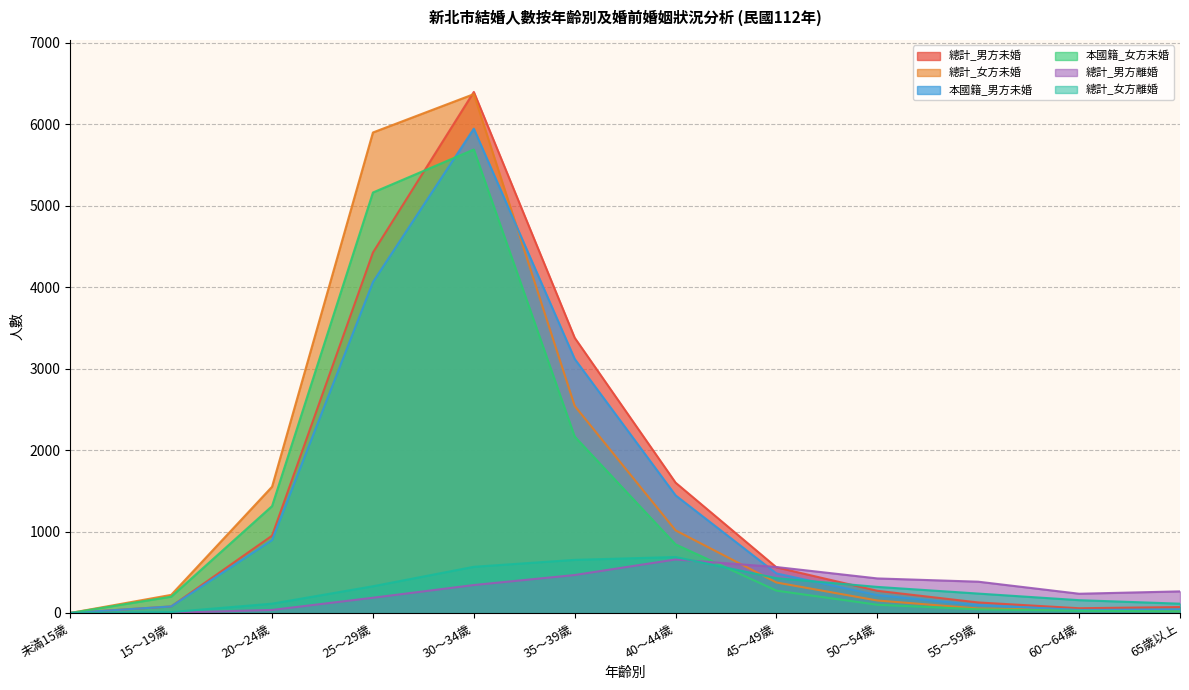

Reading left to right, extract all data points from this chart.

總計_男方未婚: 未滿15歲=0	15～19歲=80	20～24歲=949	25～29歲=4426	30～34歲=6398	35～39歲=3379	40～44歲=1600	45～49歲=560	50～54歲=272	55～59歲=129	60～64歲=58	65歲以上=73
總計_女方未婚: 未滿15歲=0	15～19歲=222	20～24歲=1550	25～29歲=5900	30～34歲=6371	35～39歲=2542	40～44歲=1014	45～49歲=374	50～54歲=153	55～59歲=55	60～64歲=37	65歲以上=23
本國籍_男方未婚: 未滿15歲=0	15～19歲=80	20～24歲=895	25～29歲=4063	30～34歲=5947	35～39歲=3119	40～44歲=1444	45～49歲=485	50～54歲=219	55～59歲=97	60～64歲=37	65歲以上=41
本國籍_女方未婚: 未滿15歲=0	15～19歲=200	20～24歲=1312	25～29歲=5163	30～34歲=5691	35～39歲=2166	40～44歲=842	45～49歲=274	50～54歲=101	55～59歲=45	60～64歲=27	65歲以上=20
總計_男方離婚: 未滿15歲=0	15～19歲=3	20～24歲=37	25～29歲=187	30～34歲=343	35～39歲=466	40～44歲=657	45～49歲=564	50～54歲=424	55～59歲=384	60～64歲=236	65歲以上=265
總計_女方離婚: 未滿15歲=0	15～19歲=11	20～24歲=114	25～29歲=328	30～34歲=567	35～39歲=652	40～44歲=687	45～49歲=427	50～54歲=320	55～59歲=238	60～64歲=157	65歲以上=114